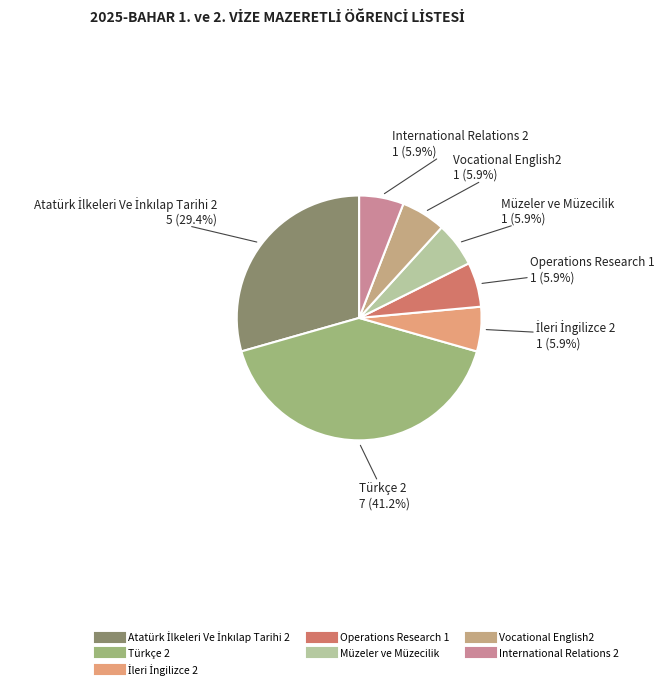

To the nearest percent, what is the difference between the largest and smallest slice percentages?

35%